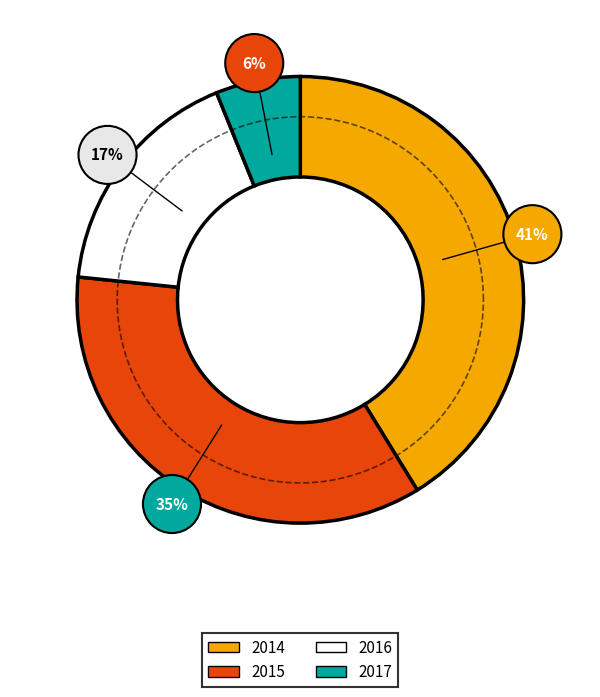

Rank the categories by value from highest to lowest.

2014, 2015, 2016, 2017